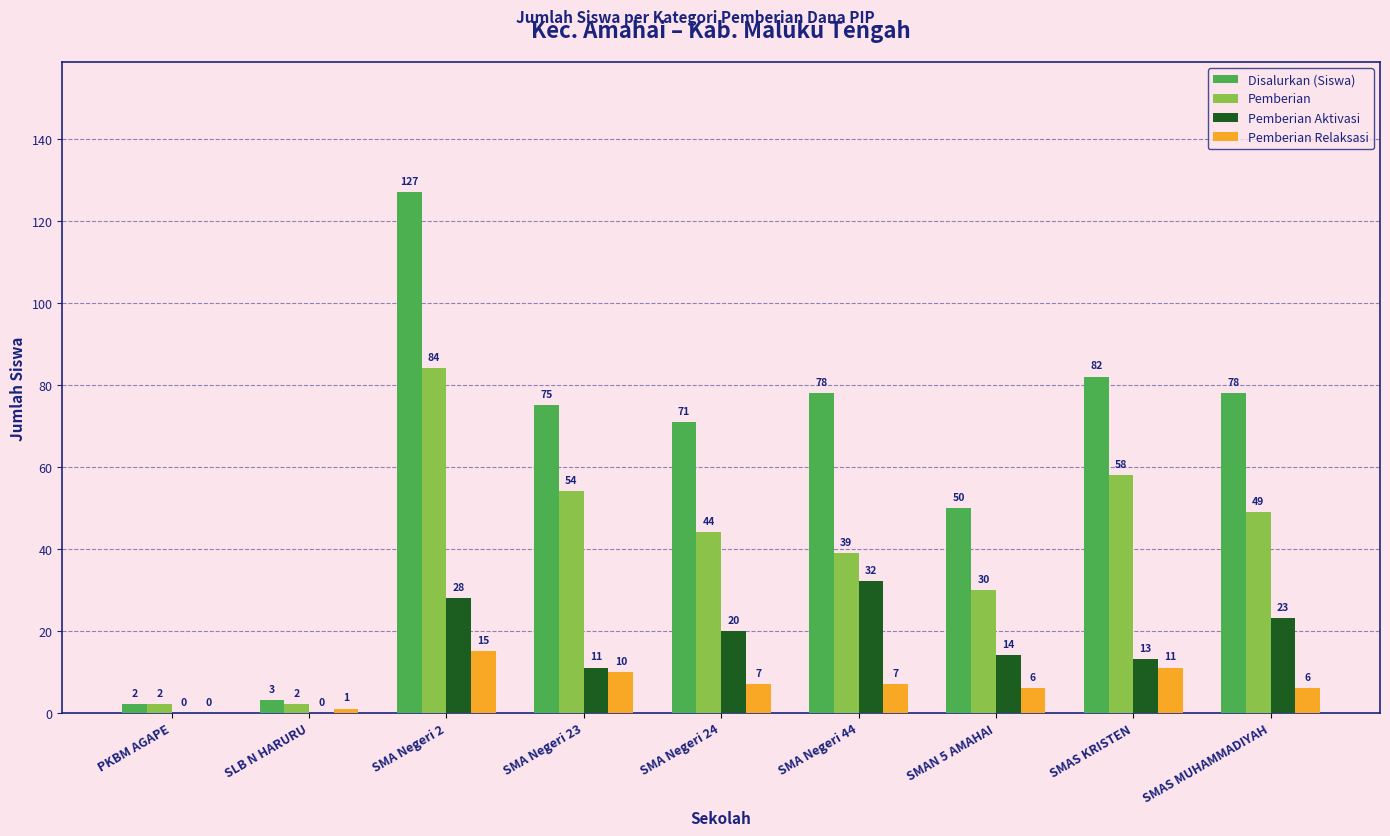

What is the sum of the Pemberian values at SMAS KRISTEN and SMAN 5 AMAHAI?

88